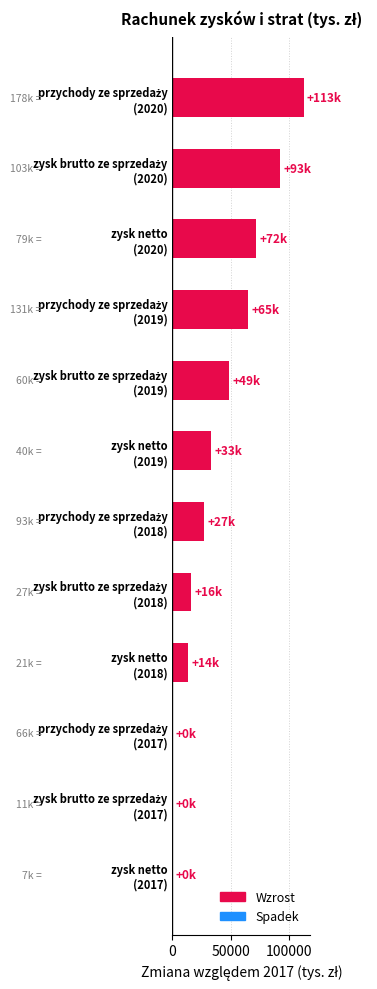

What is the sum of all values?

481039